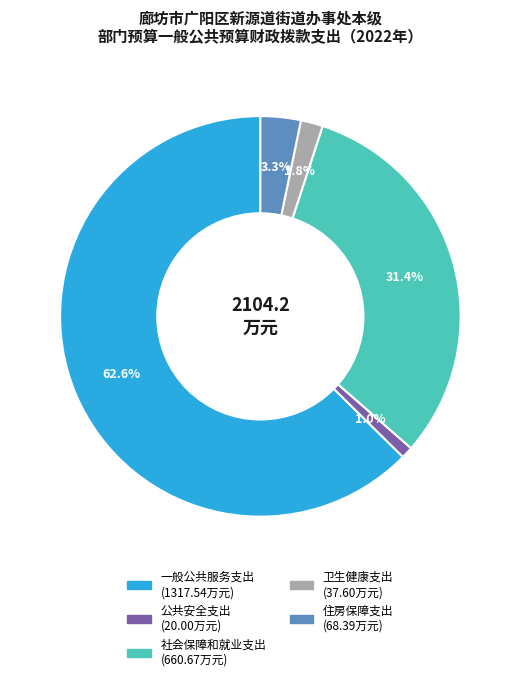

To the nearest percent, what is the difference between the 社会保障和就业支出 and 住房保障支出 slice percentages?

28%